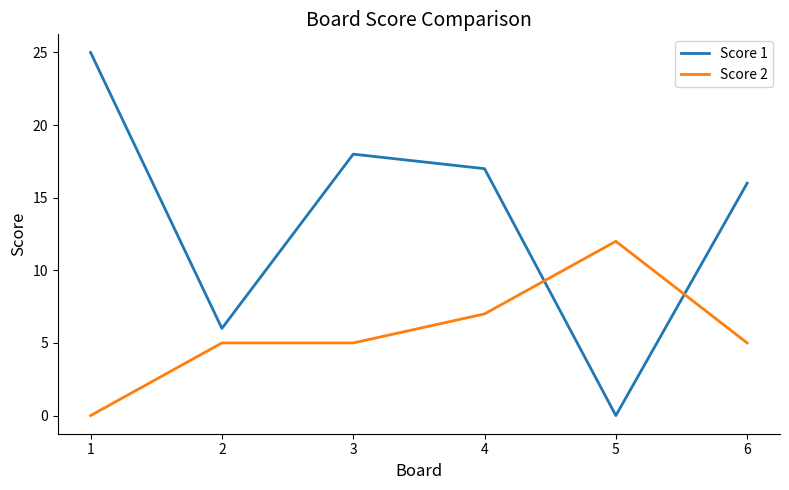

Does the chart display data point markers on the line(s)?

No